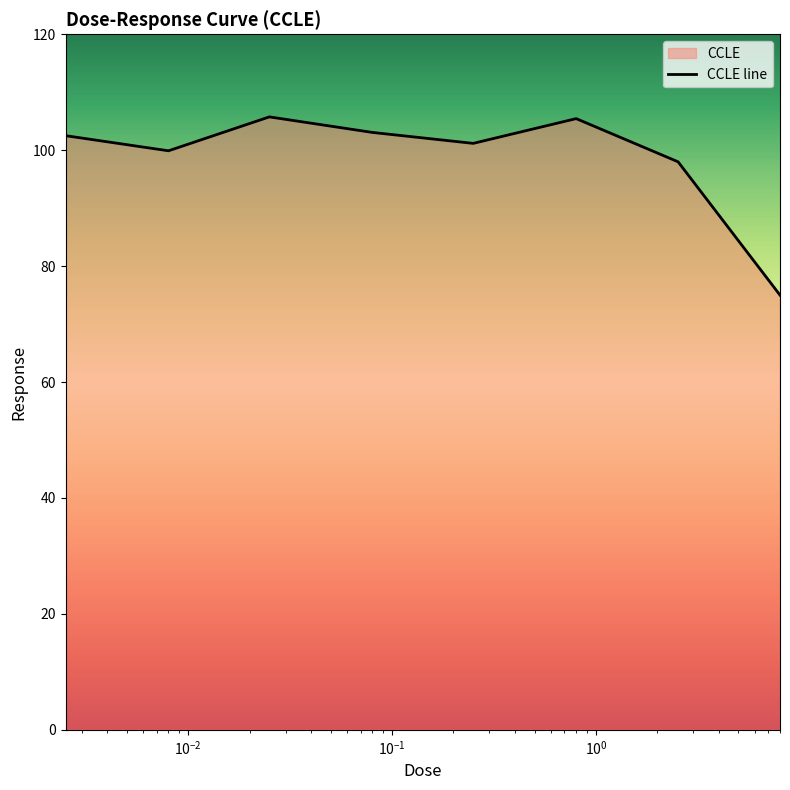

How many interior local valleys (lower than both neighbors) does the data have?

2